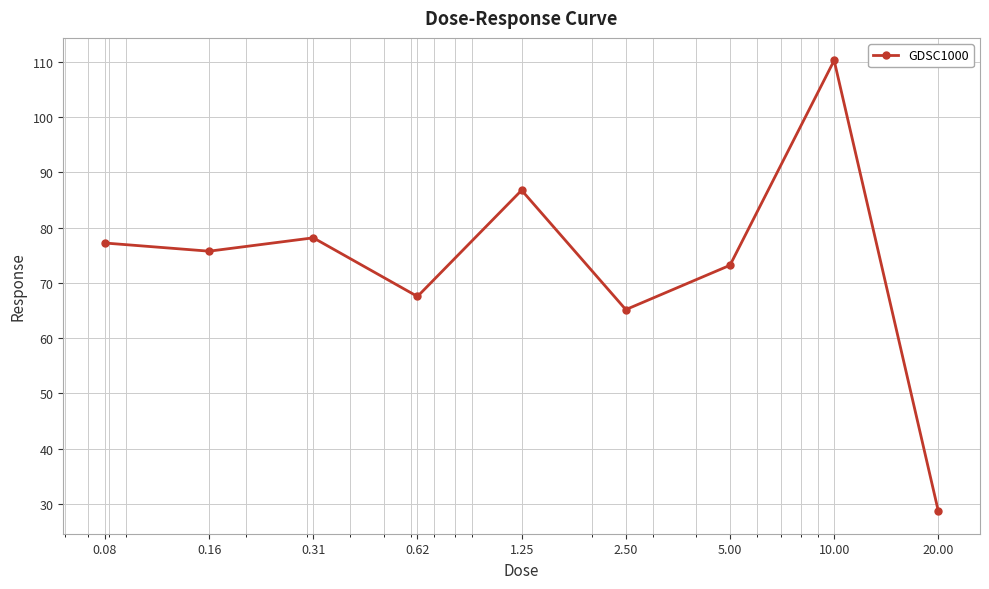

How many interior local peaks (higher than both neighbors) does the data have?

3